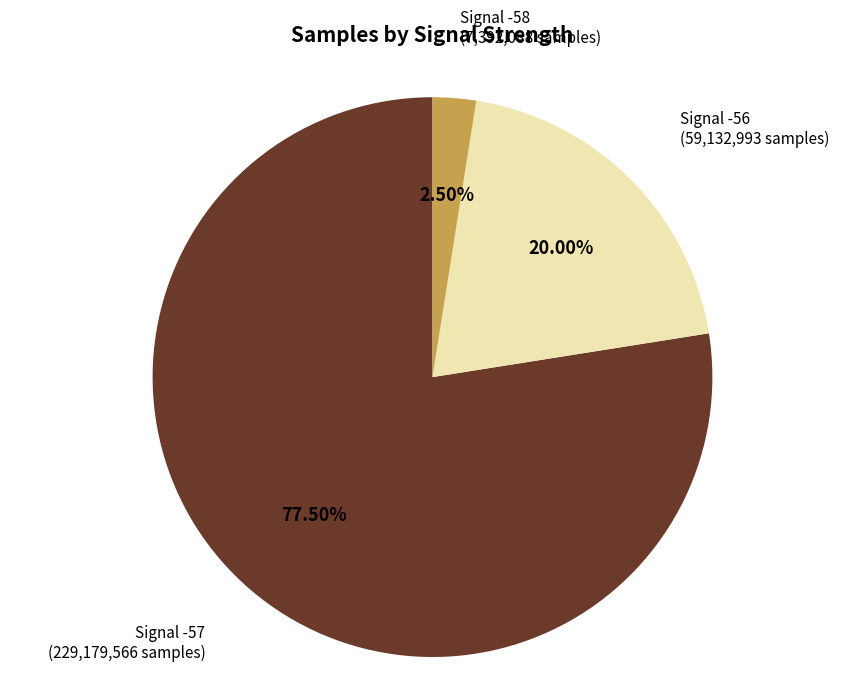

Does any single category account for the majority?

Yes